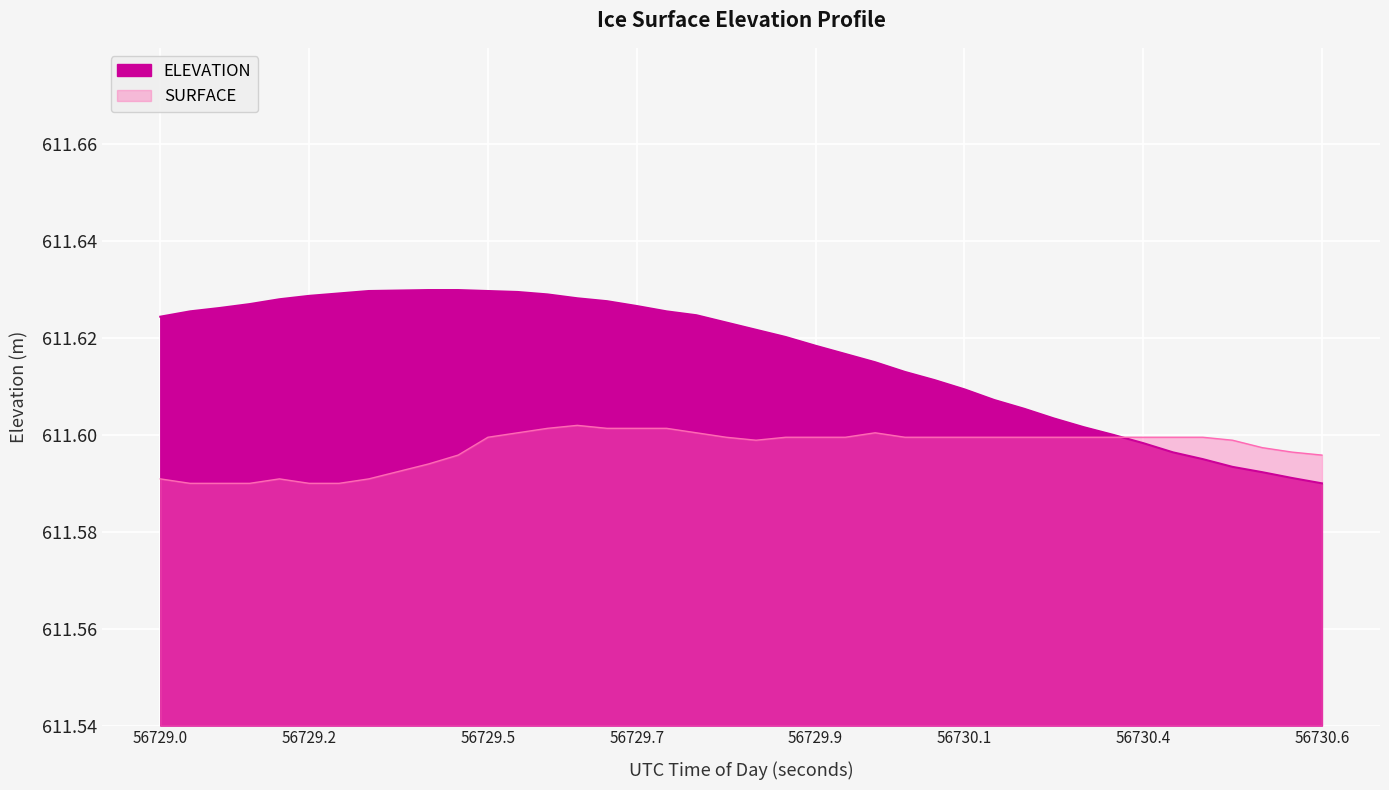

Is it true that the value at 56729.9 is 611.6?

True